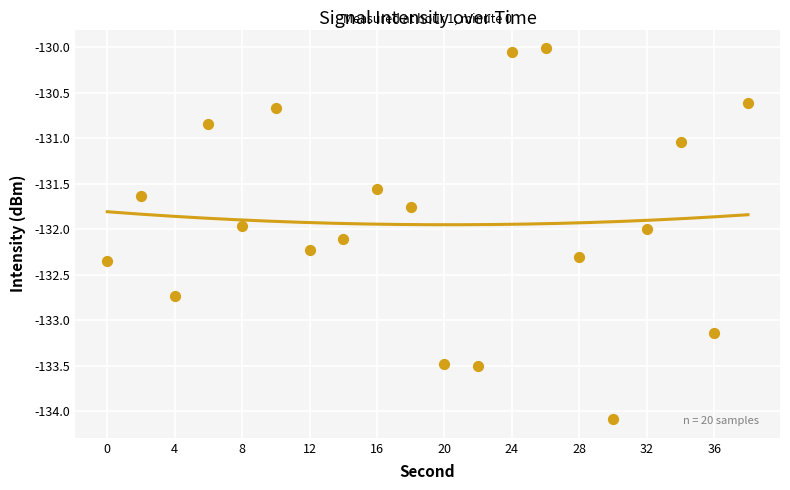

What is the change in value from 22 to 36?

+0.4